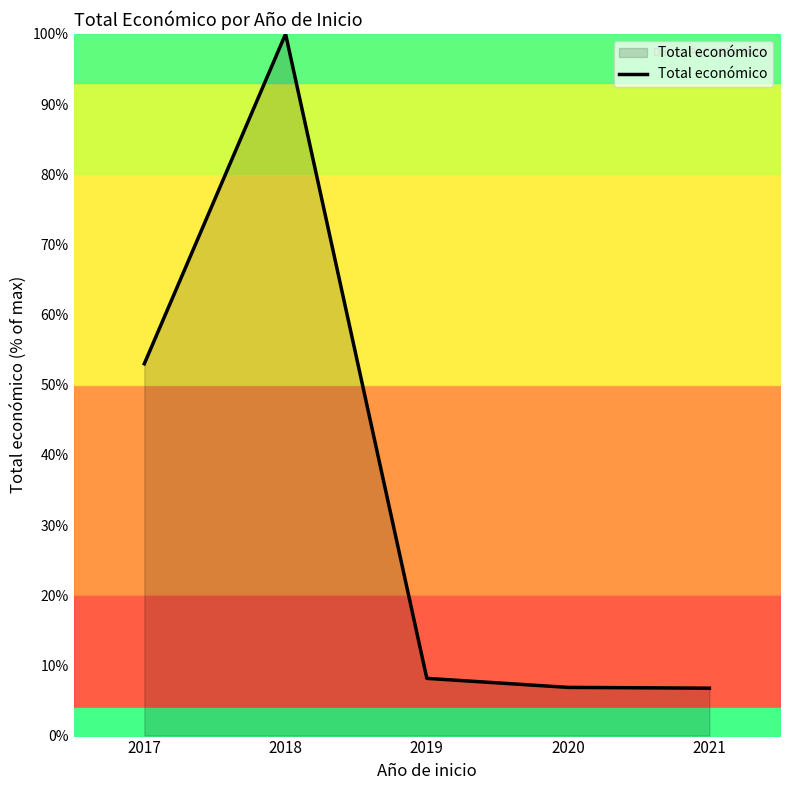

The value at 2018 is 160.8. True or false?

False